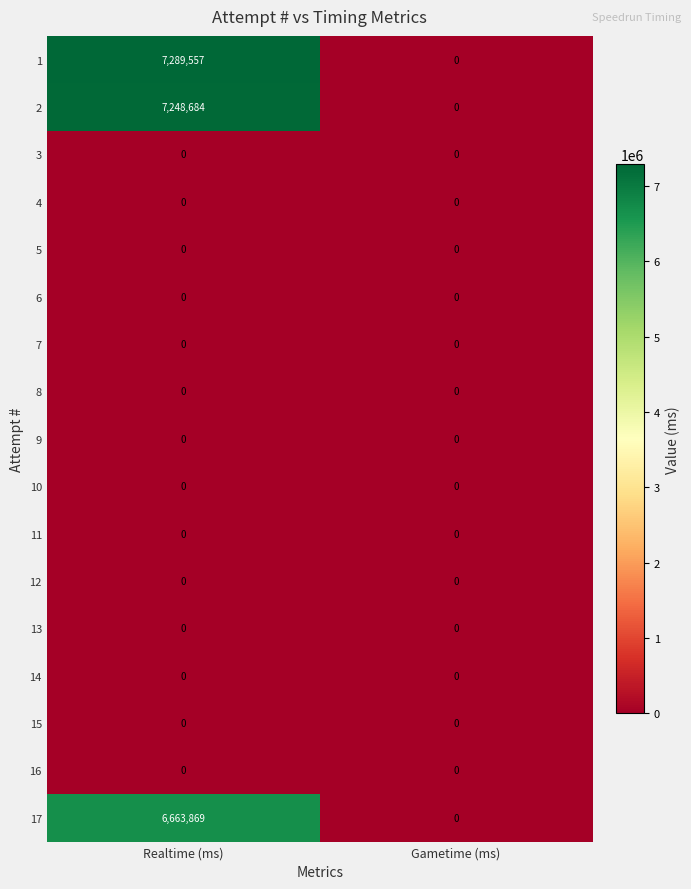

What is the maximum value shown in the chart?

7289557